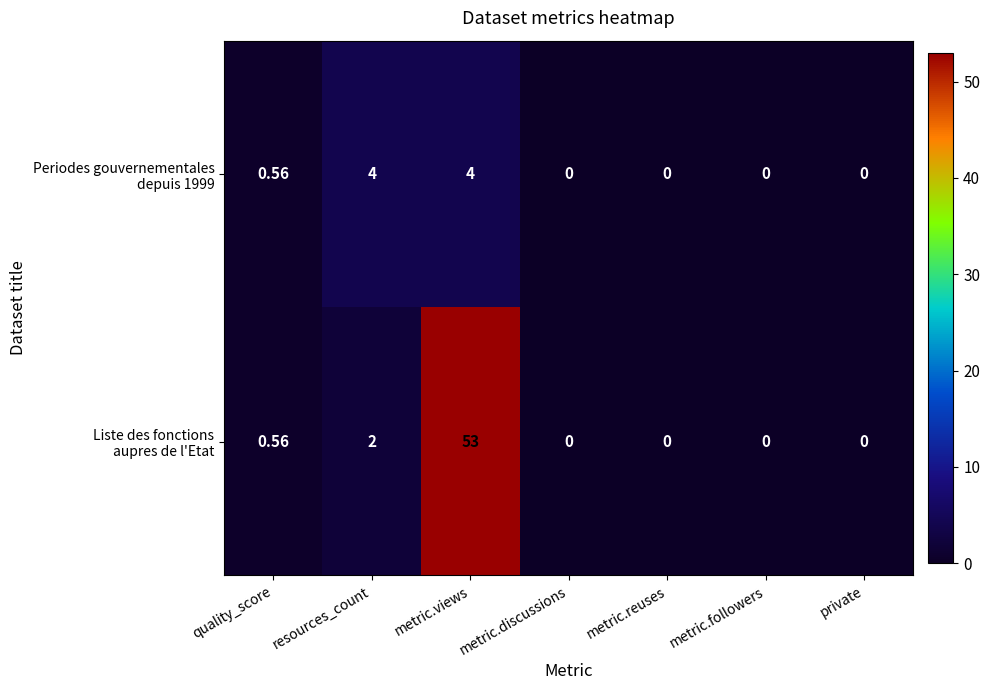

Which label corresponds to the largest value in the chart?

metric.views